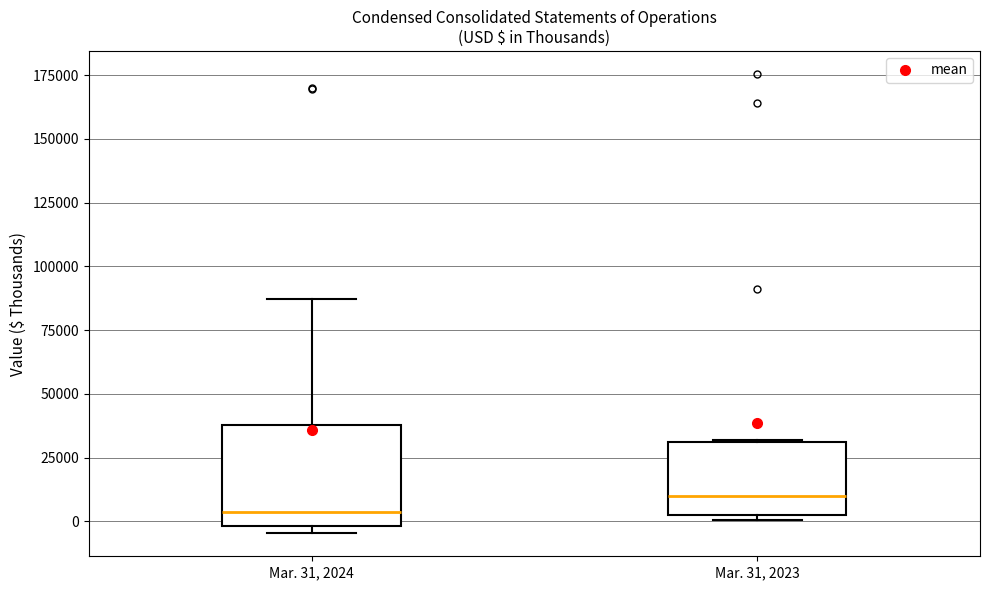

Where does the upper whisker of the box for Mar. 31, 2024 end on the y-axis? The values are not printed on the chart, so give them approximately, as read against the axis.

85000